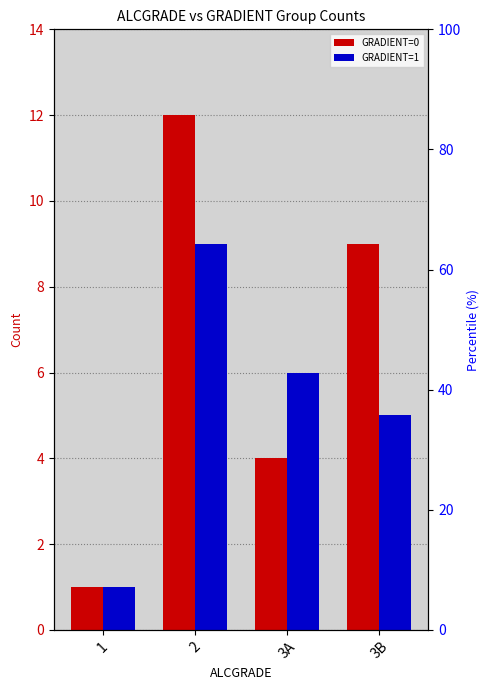

Which series changed the most between 1 and 3B?

GRADIENT=0